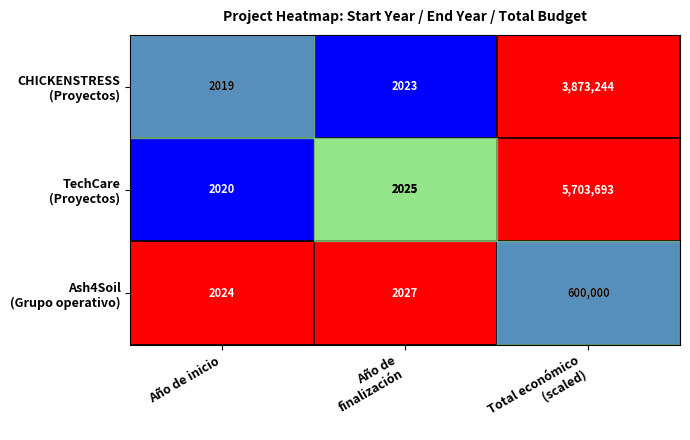

What is the smallest value displayed?

2019